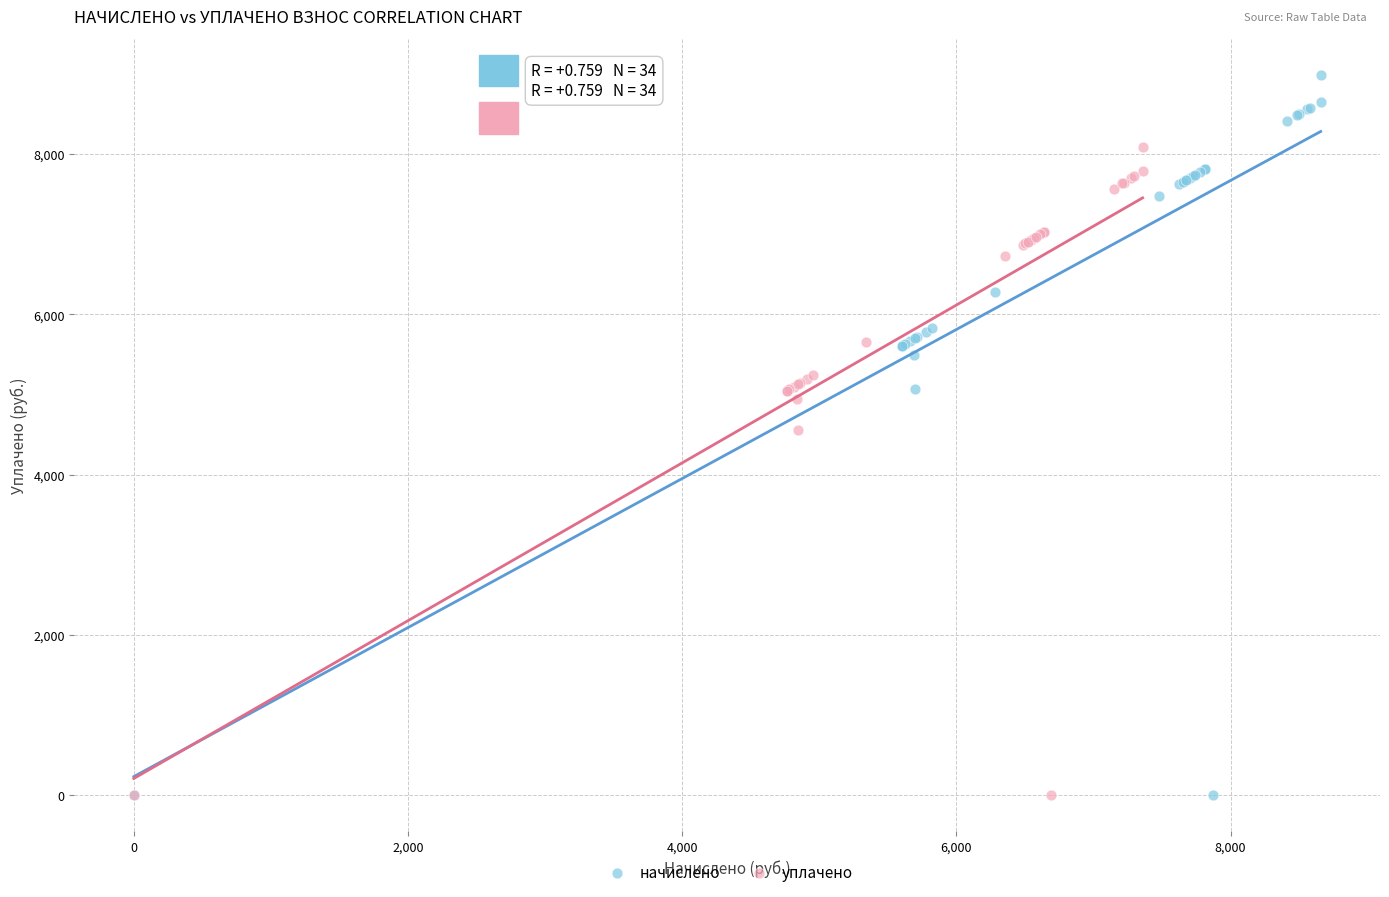

Which series reaches the maximum Y coordinate?

начислено